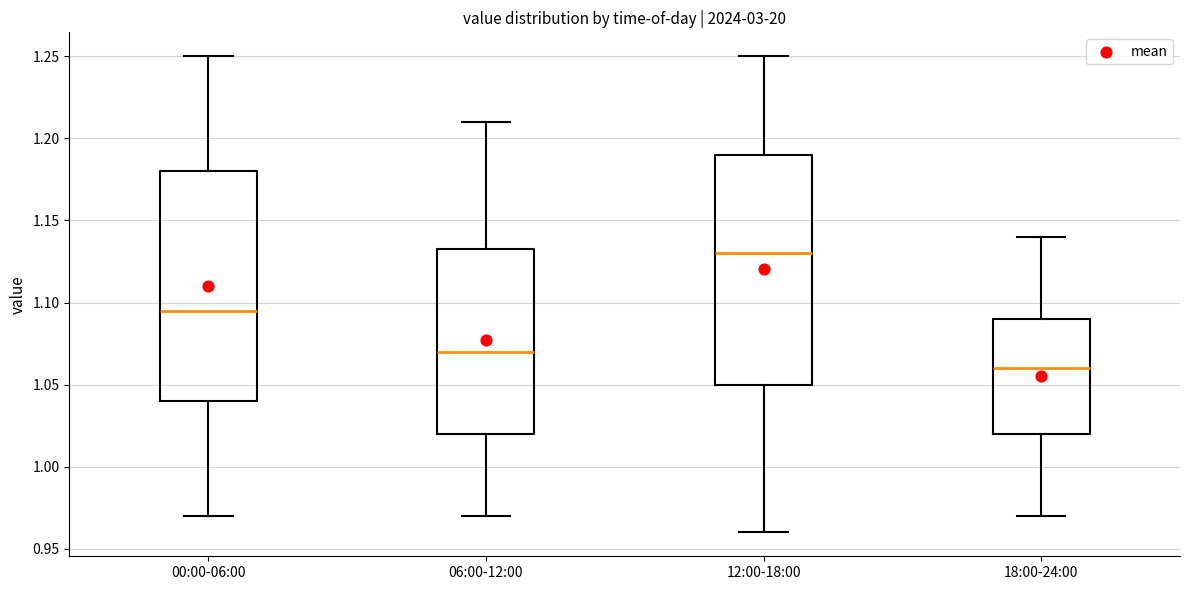

Where is the lower edge of the box for 12:00-18:00 on the y-axis? The values are not printed on the chart, so give them approximately, as read against the axis.

1.050